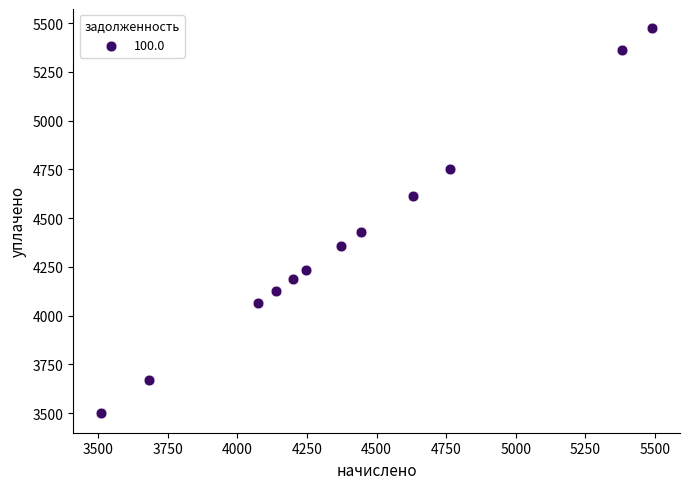

What Y value in the scatter plot is closest to 4485?

4430.6